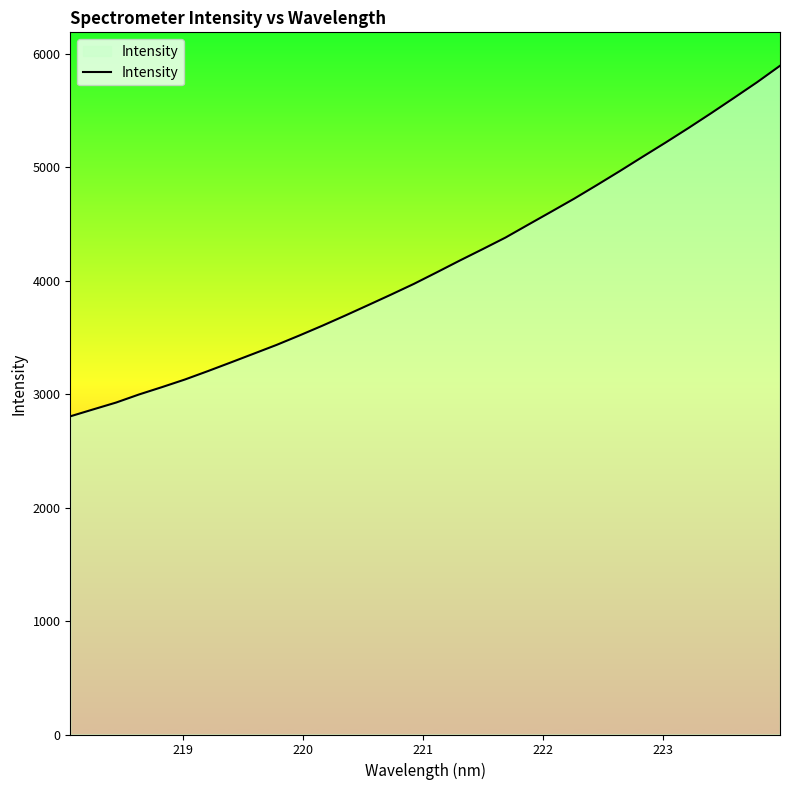

What is the greatest value displayed?

5893.1